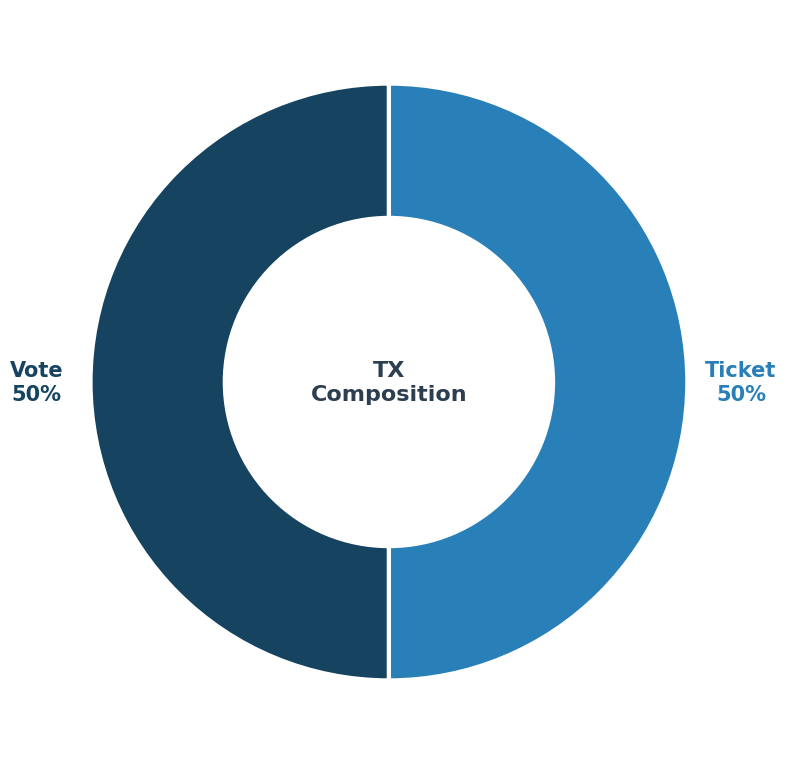

Is it true that Vote is 50% of the pie?

True